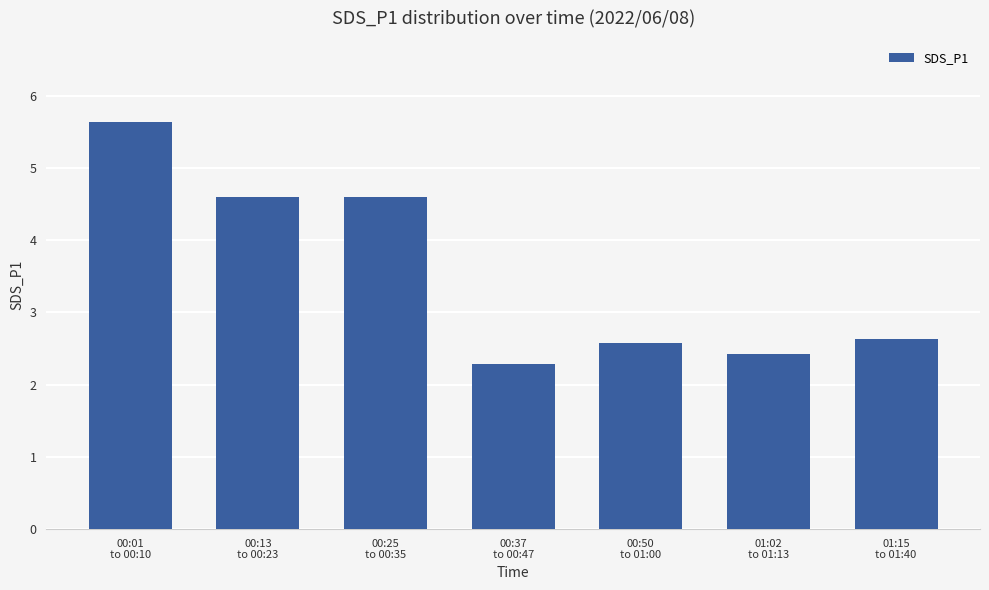

Count the number of categories in the chart.

7